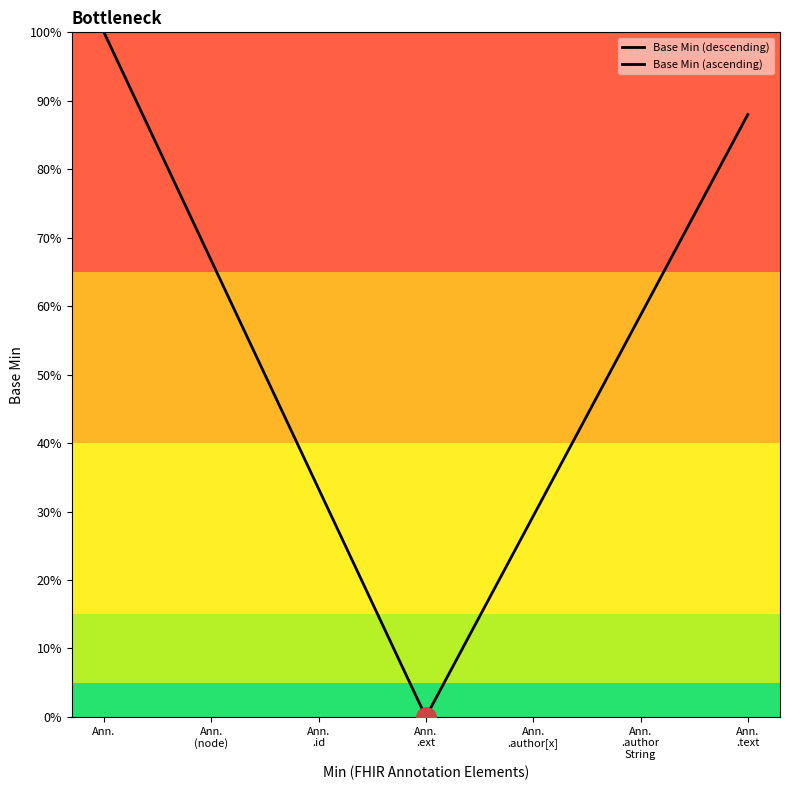

Is it true that Base Min (descending) equals 0.7 at Ann.
(node)?

True